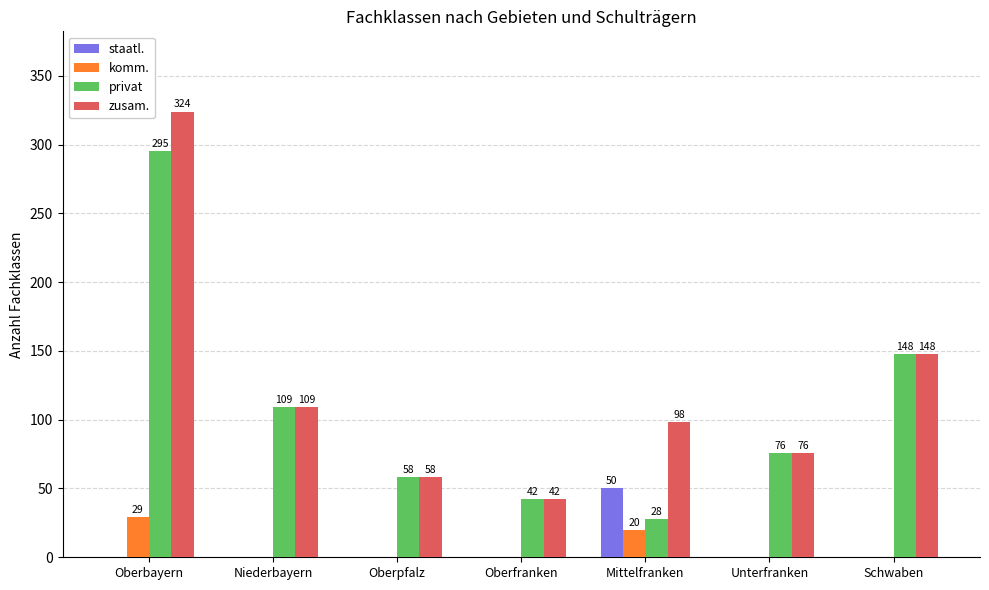

What is the approximate value of zusam. at Oberpfalz, to the nearest 50?

50